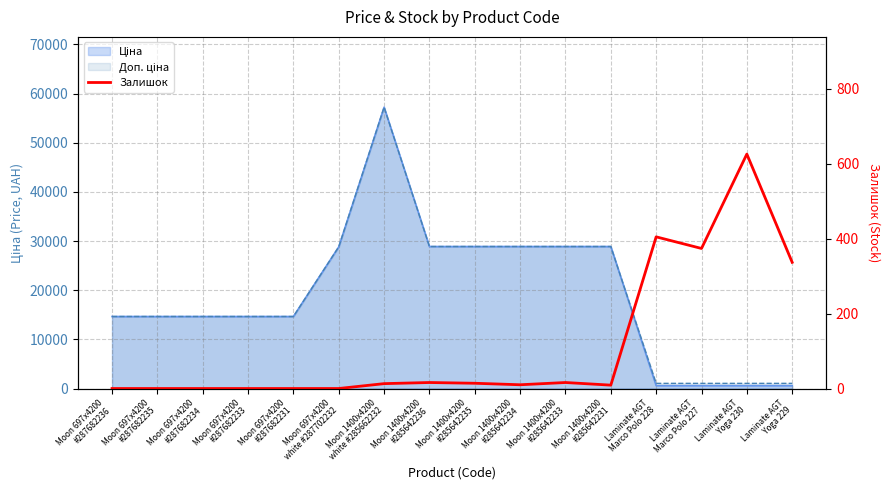

Is it true that the value at Moon 1400x4200
white #285662232 is 13?

True